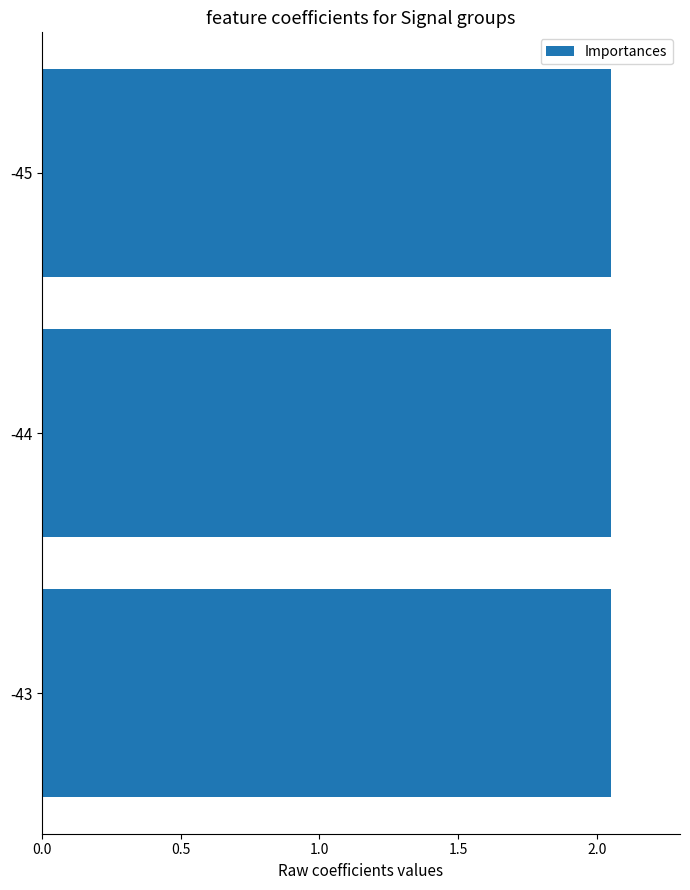

What is the sum of the values at -44 and -45?

4.1